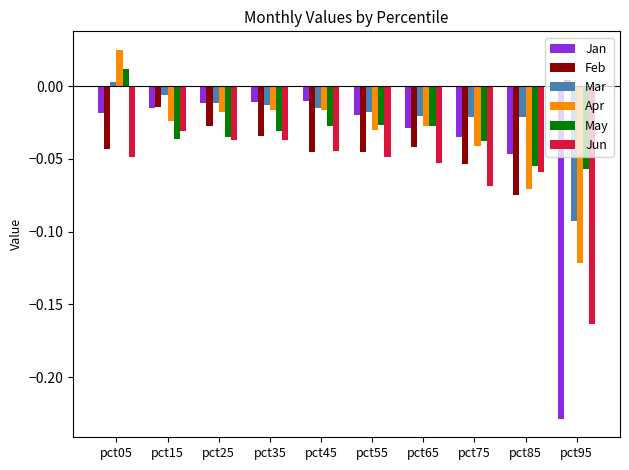

At which category is the sum across all series the highest?

pct05